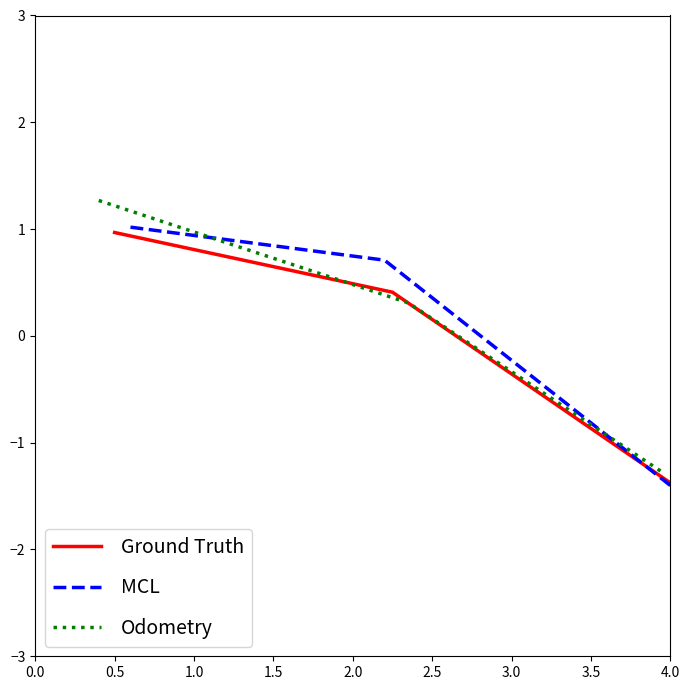

Where does the Ground Truth series first go above 0?

0.5